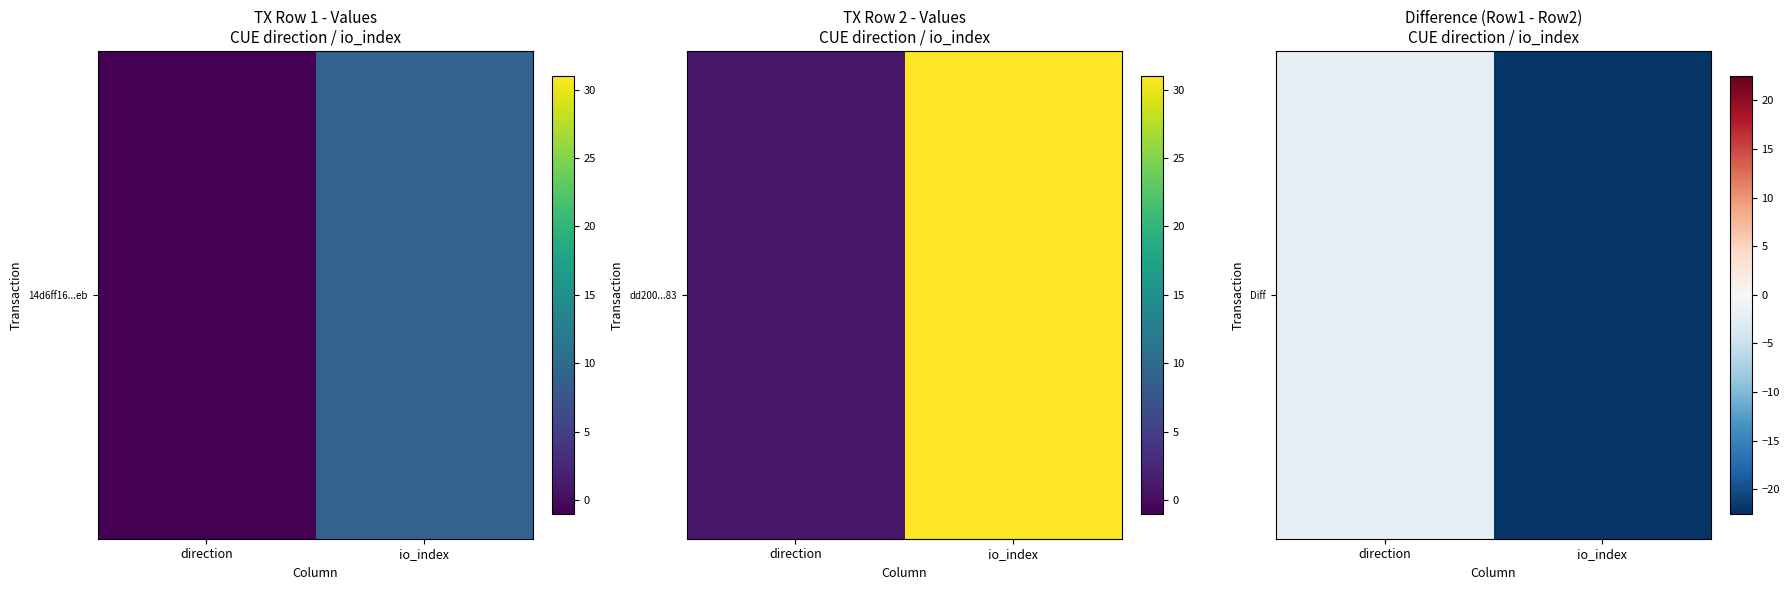

What is the difference between the values at io_index and direction?

20